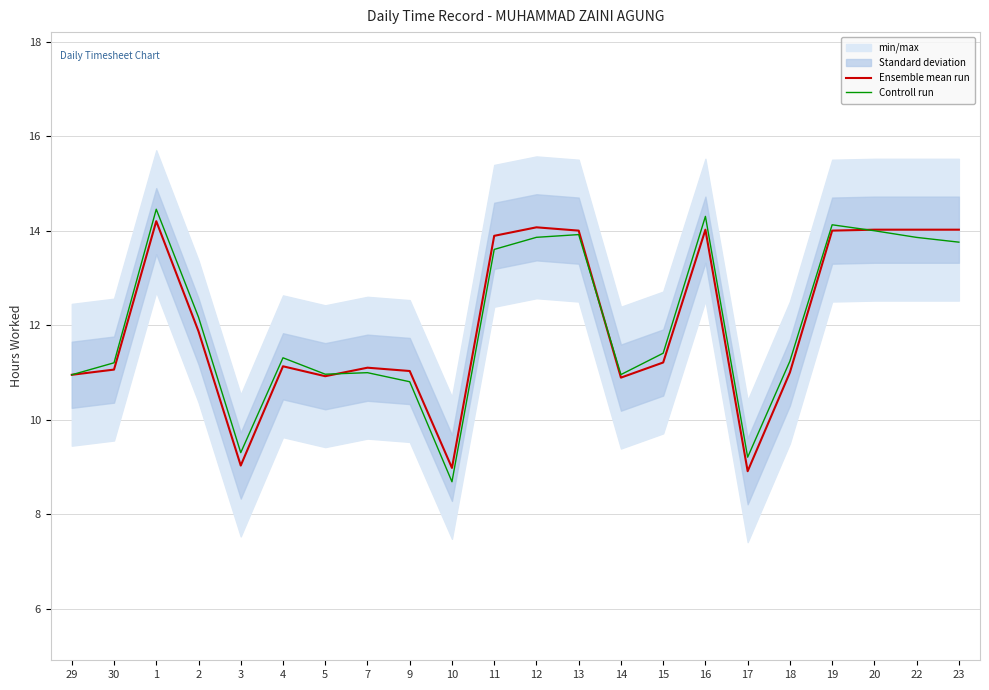

True or false: Controll run and Ensemble mean run cross at least once.

True